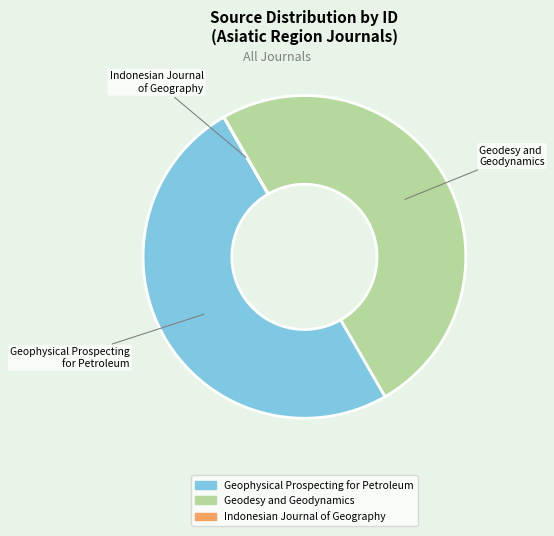

Is it true that Geophysical Prospecting for Petroleum is 50% of the pie?

True